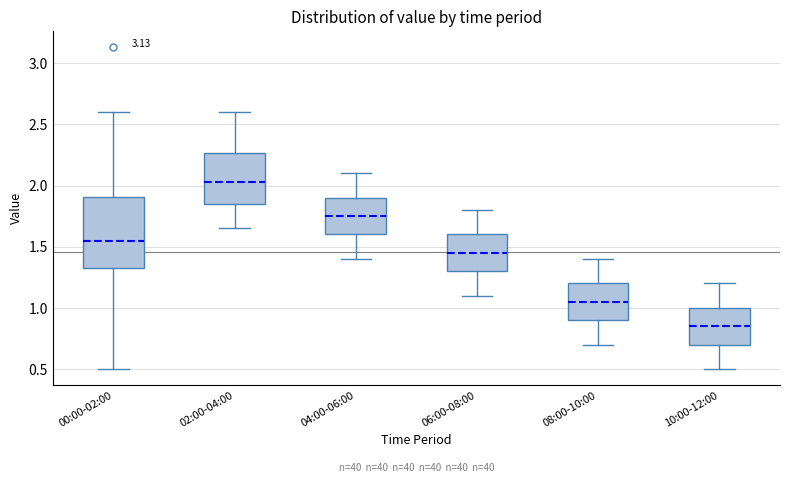

Reading left to right, transcribe this box plot: for each box, give where its median line is, the range the box spans, and where its two whiskers end, as read against the y-axis. The values are not printed on the chart, so give them approximately, as read against the axis.

00:00-02:00: median 1.55, box 1.30 to 1.90, whiskers 0.50 to 2.60
02:00-04:00: median 2.05, box 1.85 to 2.25, whiskers 1.65 to 2.60
04:00-06:00: median 1.75, box 1.60 to 1.90, whiskers 1.40 to 2.10
06:00-08:00: median 1.45, box 1.30 to 1.60, whiskers 1.10 to 1.80
08:00-10:00: median 1.05, box 0.90 to 1.20, whiskers 0.70 to 1.40
10:00-12:00: median 0.85, box 0.70 to 1.00, whiskers 0.50 to 1.20